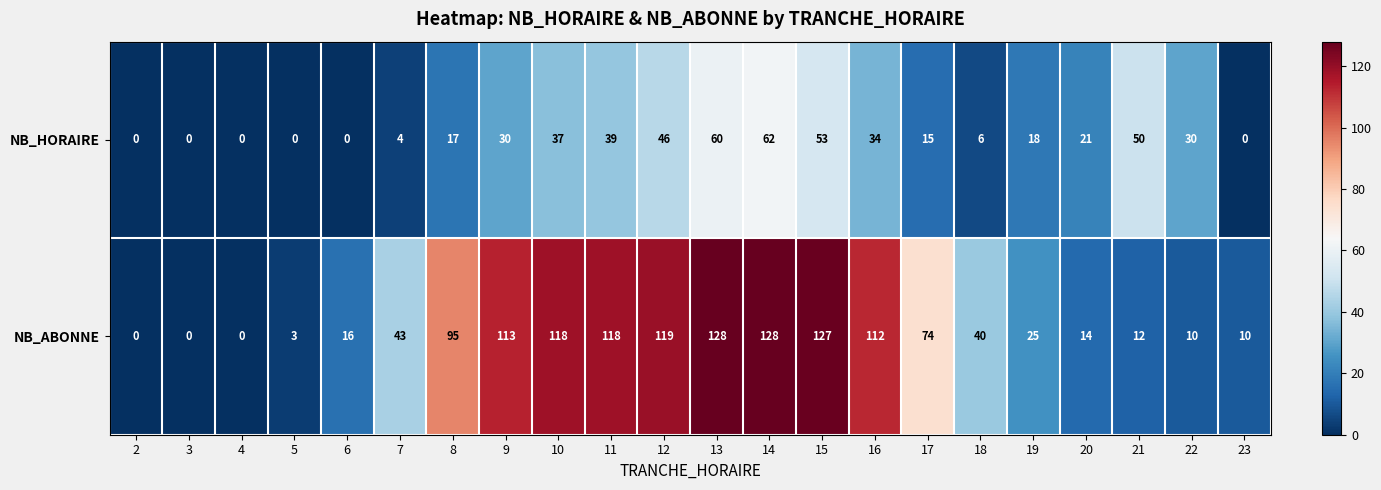

Is it true that NB_ABONNE equals 7 at 6?

False